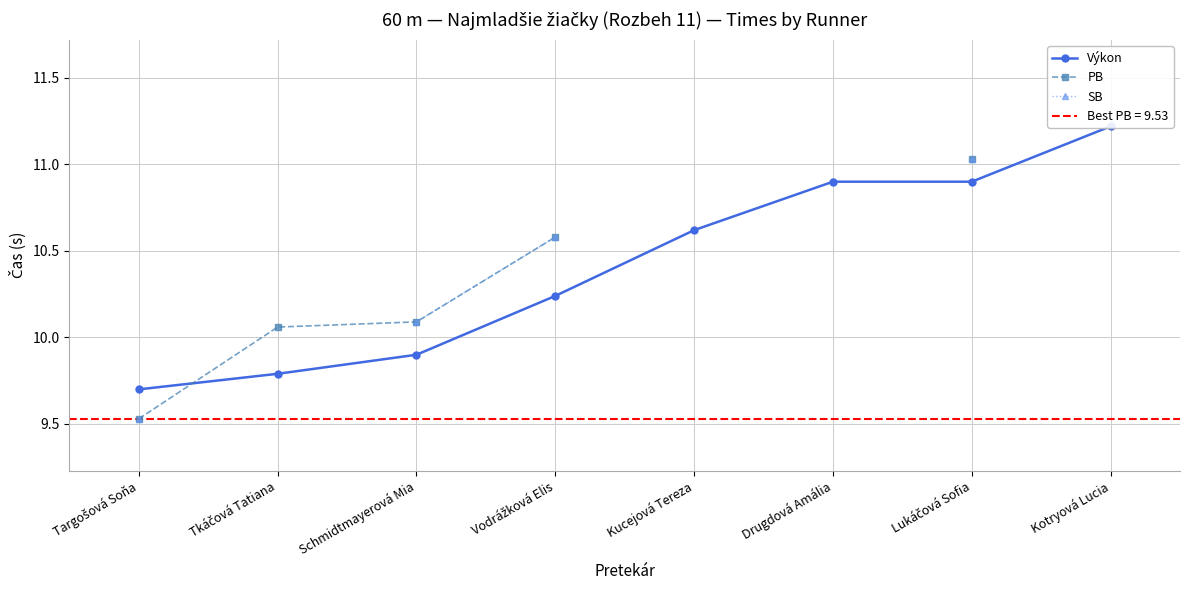

What is the sum of the Výkon values at Drugdová Amália and Targošová Soňa?

20.6